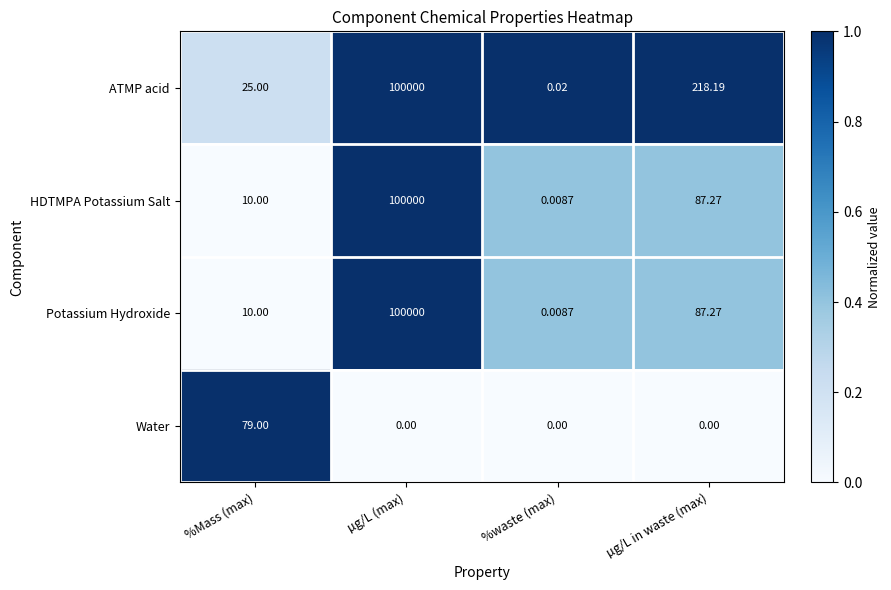

At which category is the sum across all series the highest?

µg/L (max)